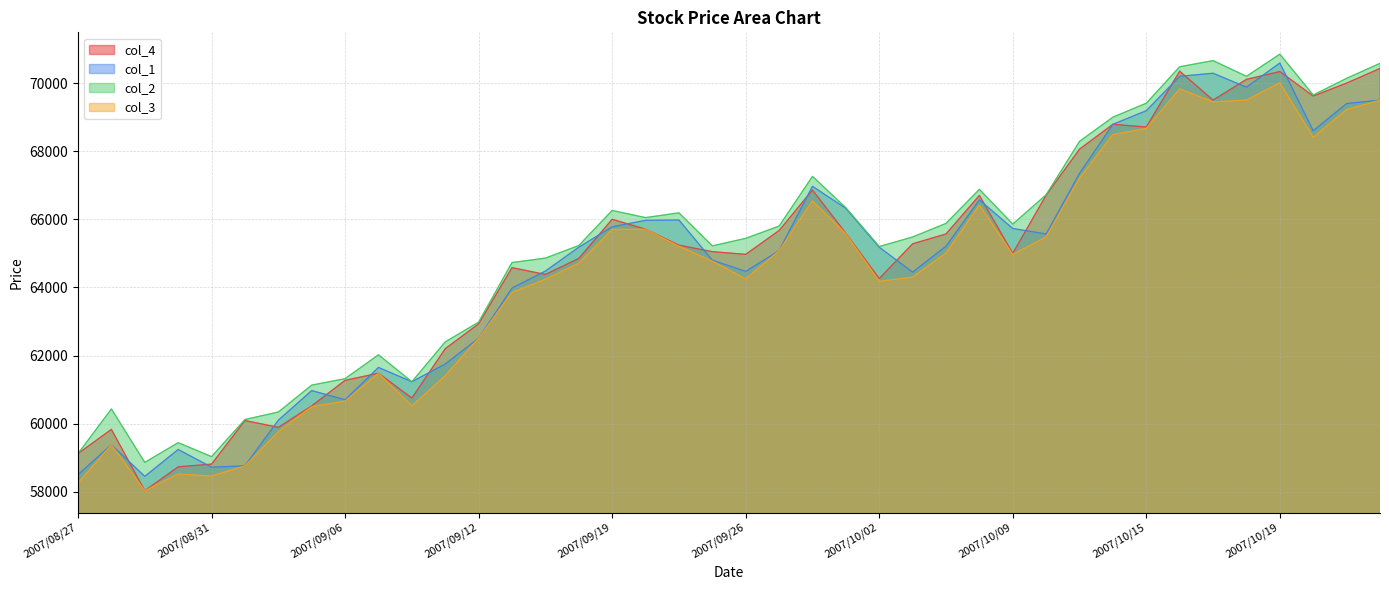

What is the highest value of the col_2 series?

70850